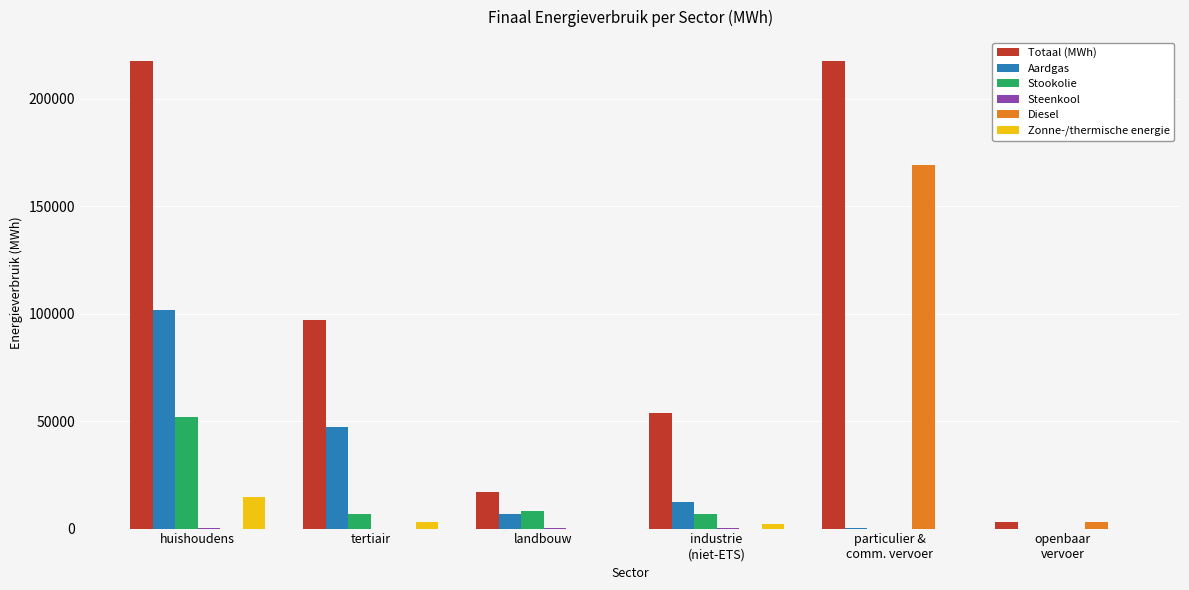

How many distinct data groups are displayed?

6